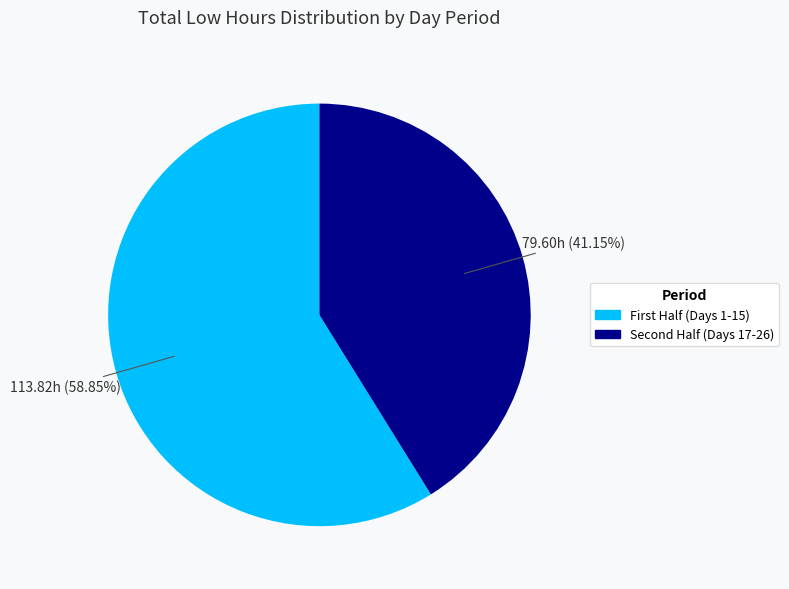

How many segments does this pie chart have?

2